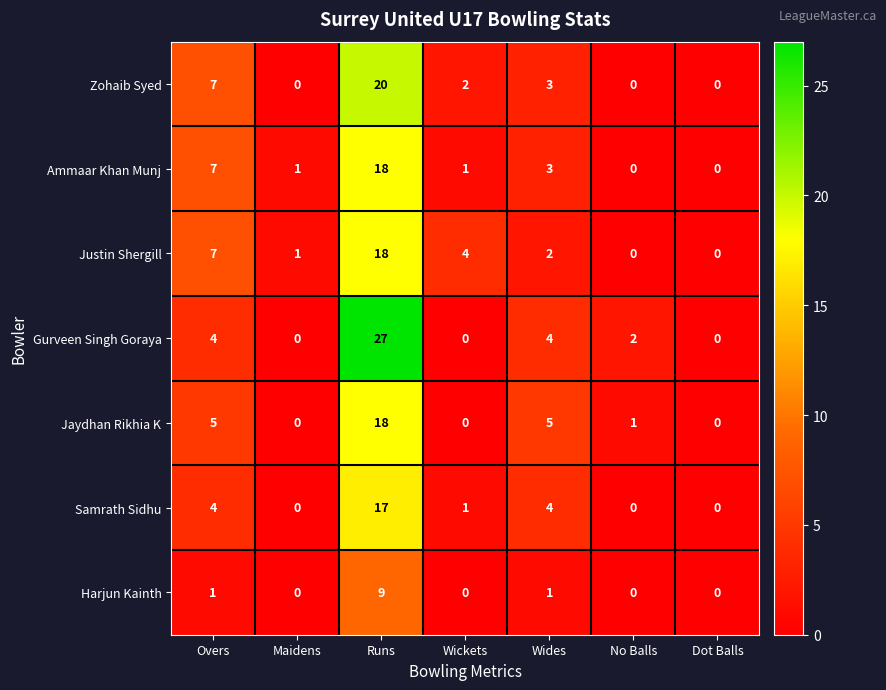

Which series changed the most between Overs and Wides?

Justin Shergill